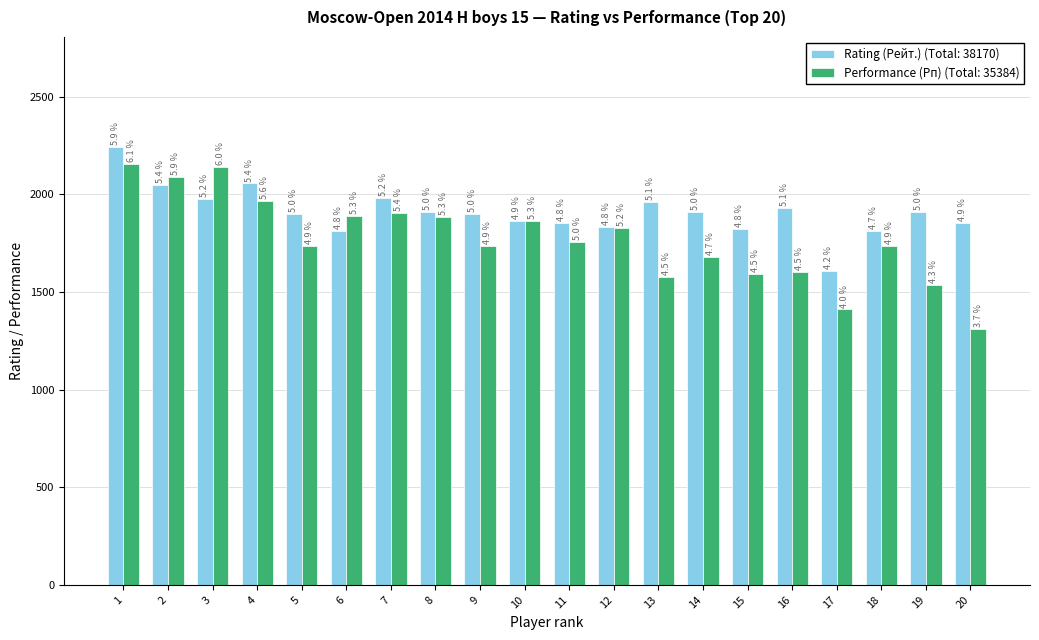

What is the minimum value shown in the chart?

1310